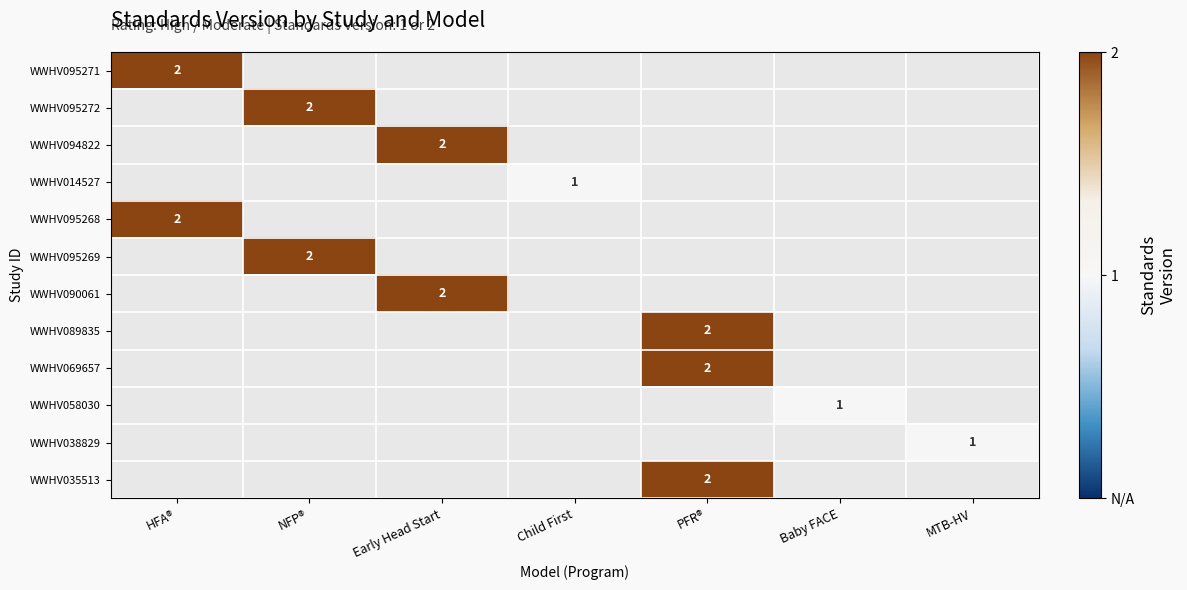

The WWHV069657 series shows 2 at PFR®. True or false?

True